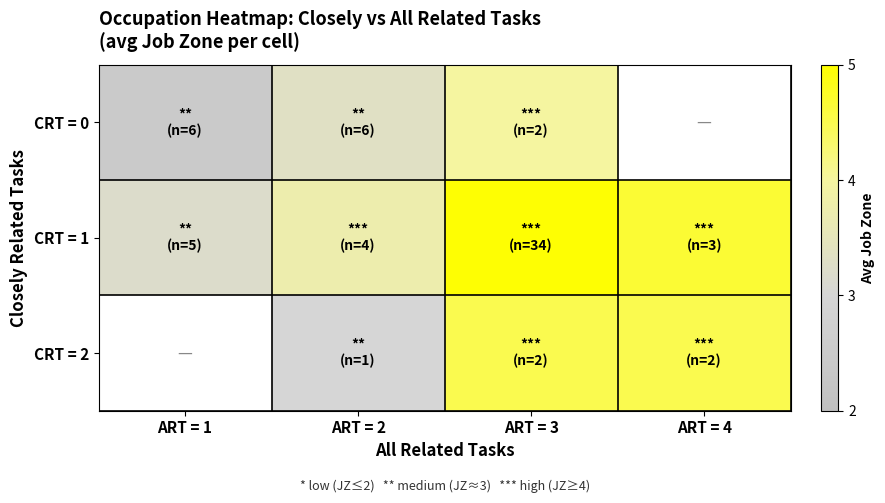

At how many categories does at least one series exceed 4?

2